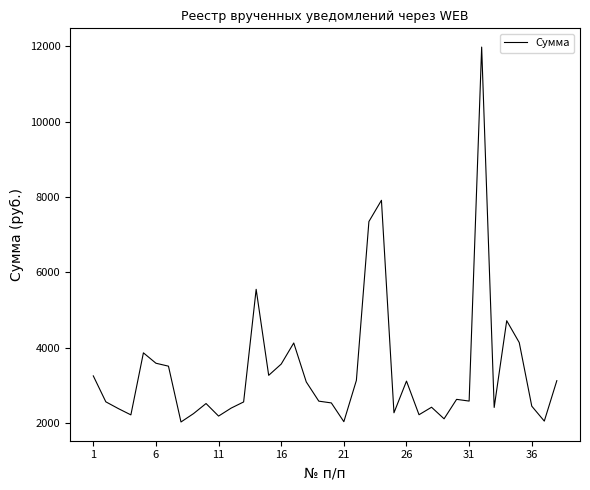

How many lines are shown in the chart?

1